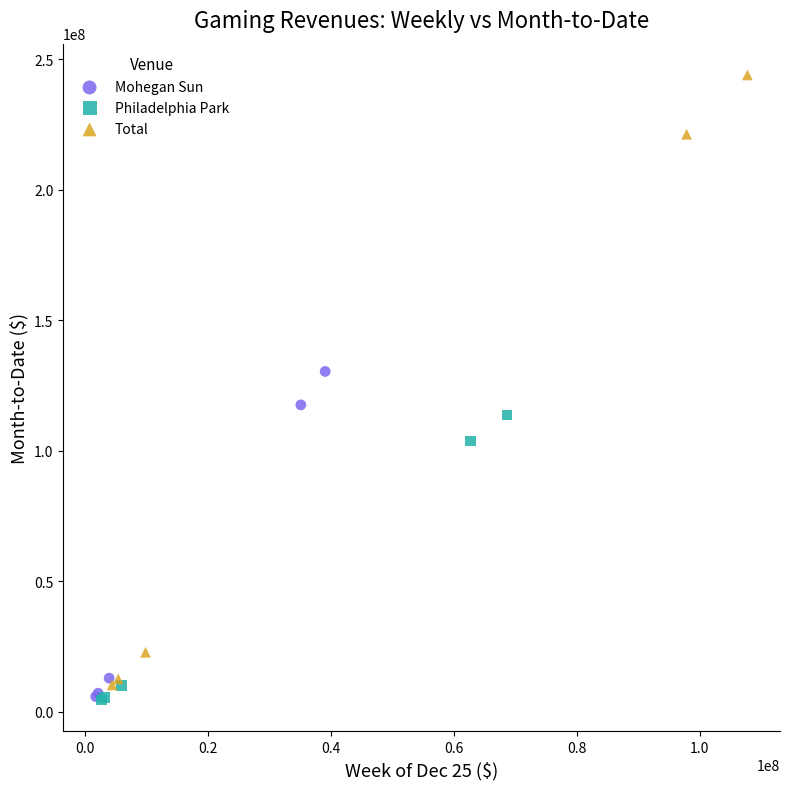

What are all the series names shown in the legend?

Mohegan Sun, Philadelphia Park, Total